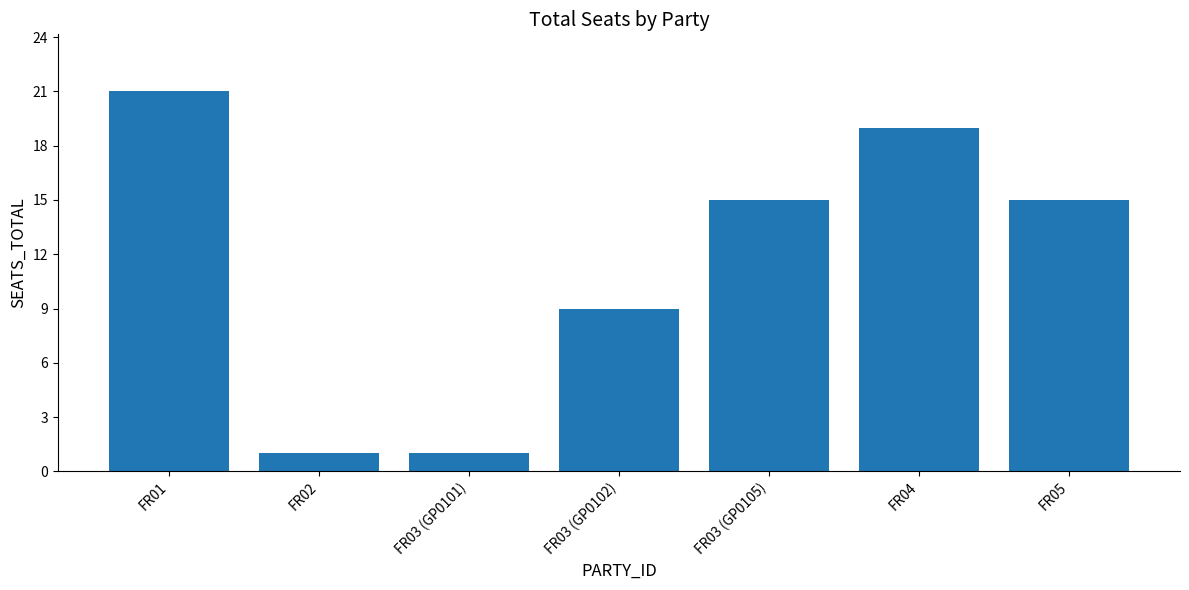

What is the difference between the maximum and minimum values?

20